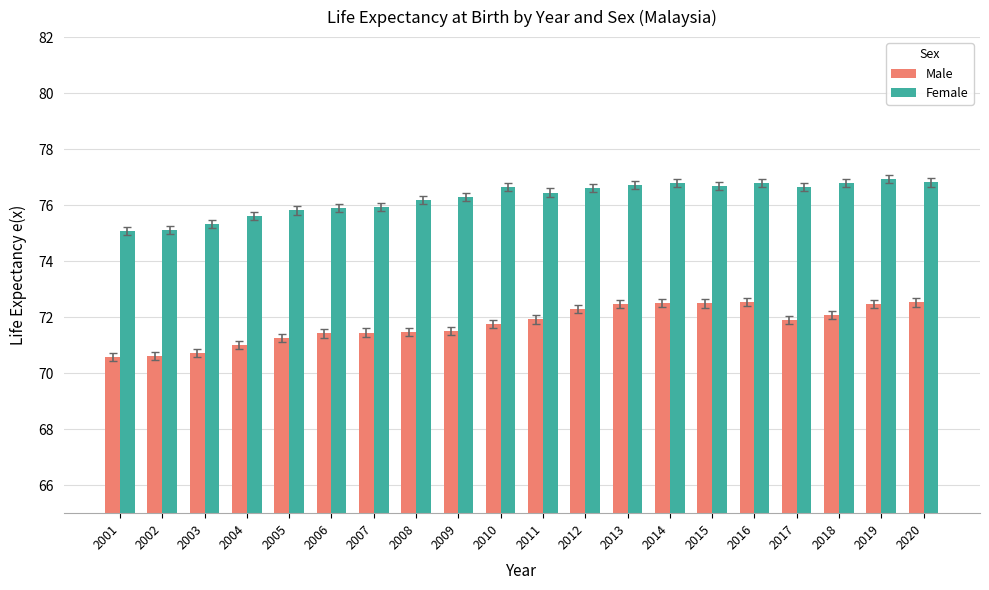

How many groups of bars are there?

20